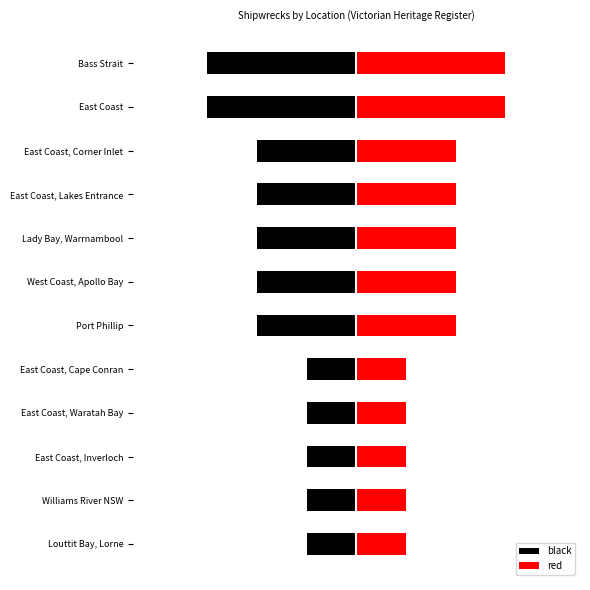

What is the value of the 5th bar from the left?

2